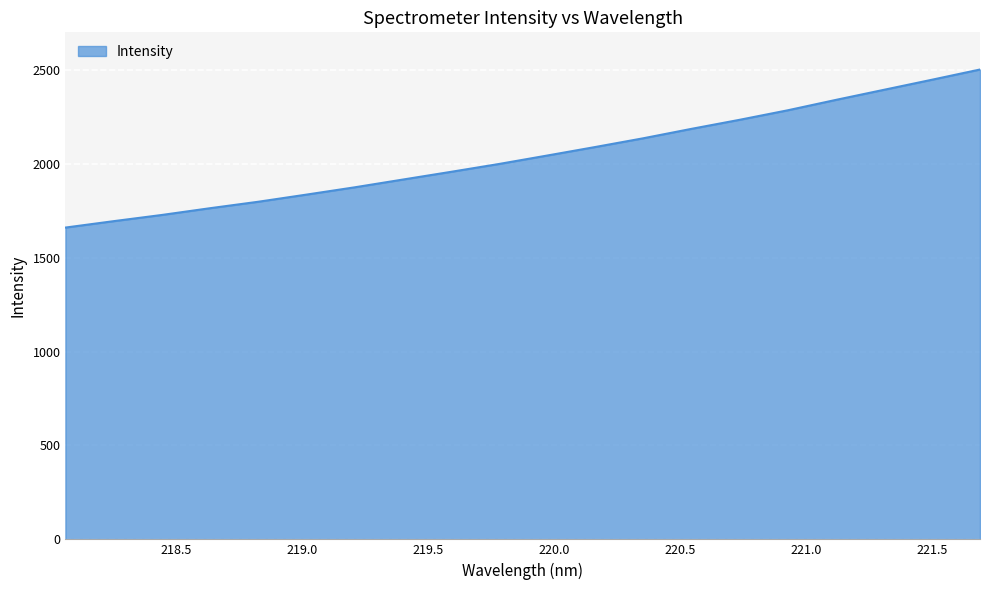

What is the difference between the maximum and minimum values?

841.7